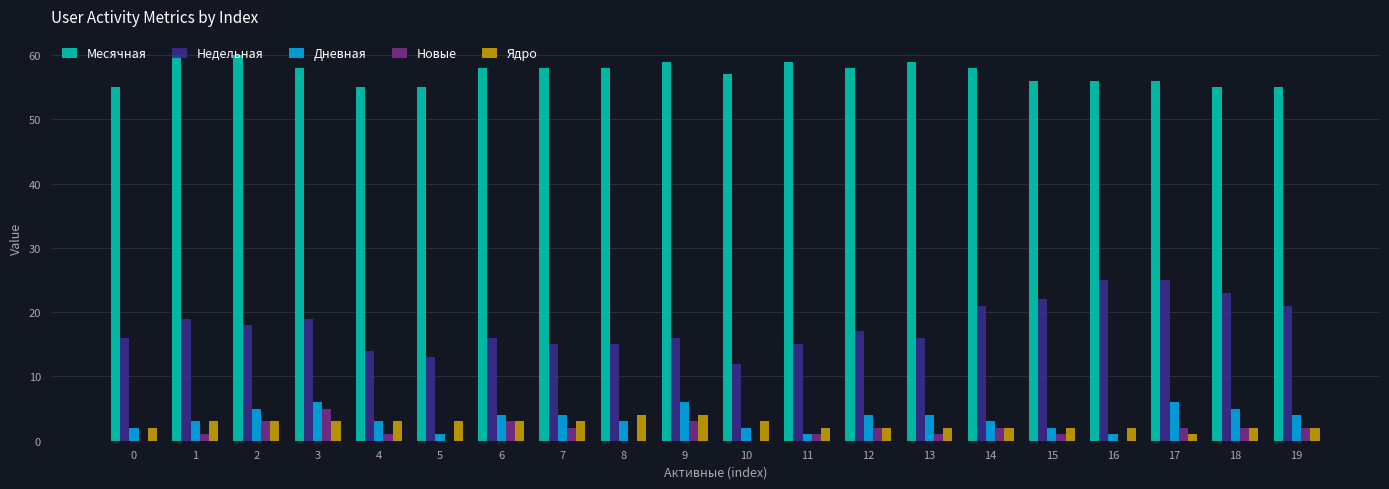

Reading left to right, transcribe all the data shown in this chart.

Месячная: 0=55	1=60	2=60	3=58	4=55	5=55	6=58	7=58	8=58	9=59	10=57	11=59	12=58	13=59	14=58	15=56	16=56	17=56	18=55	19=55
Недельная: 0=16	1=19	2=18	3=19	4=14	5=13	6=16	7=15	8=15	9=16	10=12	11=15	12=17	13=16	14=21	15=22	16=25	17=25	18=23	19=21
Дневная: 0=2	1=3	2=5	3=6	4=3	5=1	6=4	7=4	8=3	9=6	10=2	11=1	12=4	13=4	14=3	15=2	16=1	17=6	18=5	19=4
Новые: 0=0	1=1	2=3	3=5	4=1	5=0	6=3	7=2	8=0	9=3	10=0	11=1	12=2	13=1	14=2	15=1	16=0	17=2	18=2	19=2
Ядро: 0=2	1=3	2=3	3=3	4=3	5=3	6=3	7=3	8=4	9=4	10=3	11=2	12=2	13=2	14=2	15=2	16=2	17=1	18=2	19=2